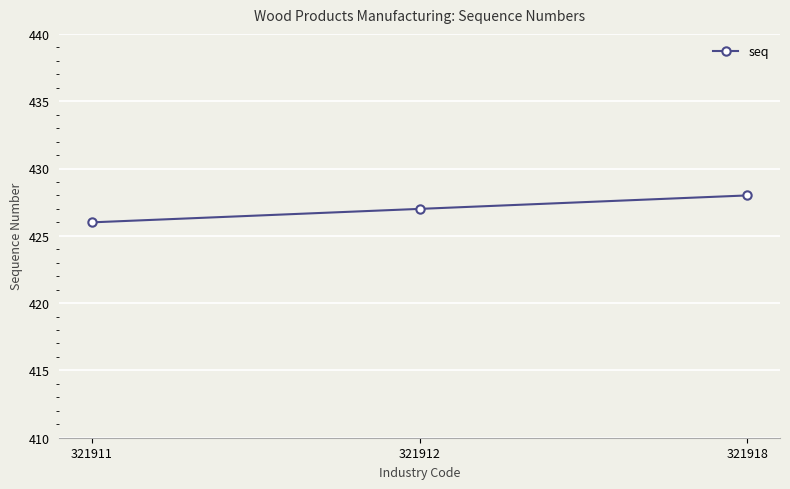

Reading left to right, extract all data points from this chart.

426	427	428